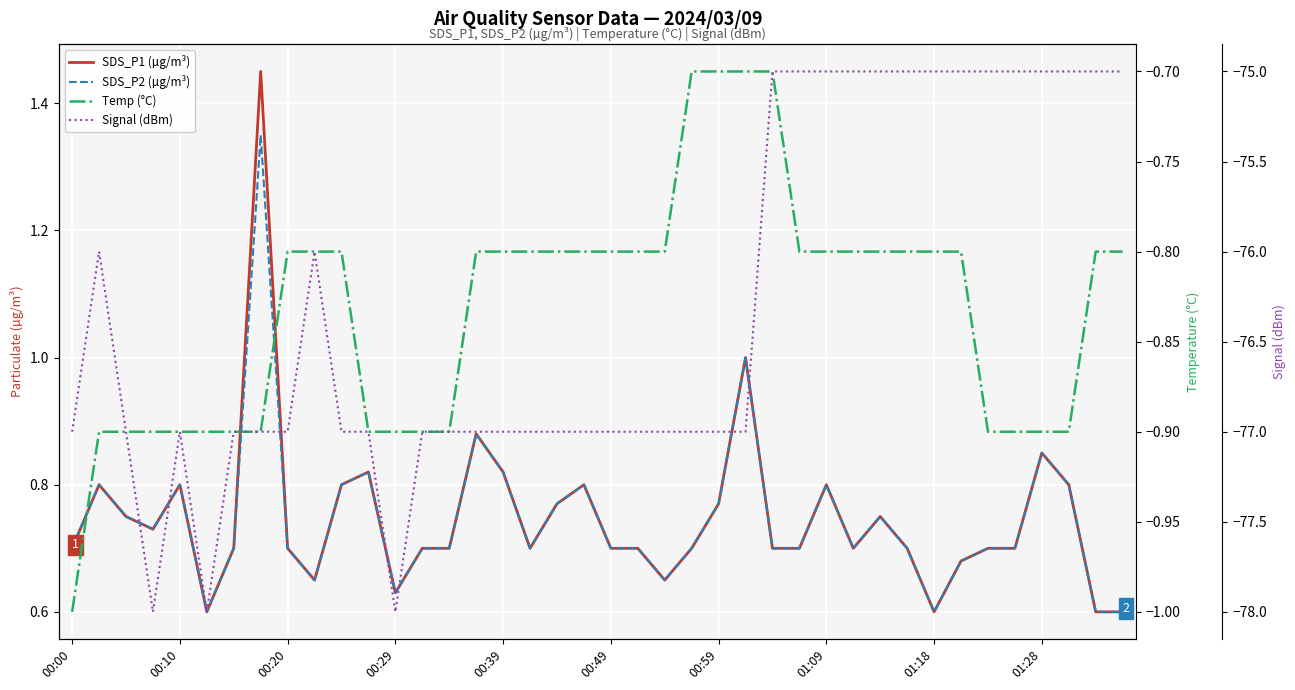

Is the value of SDS_P1 (µg/m³) at 01:18 greater than the value of SDS_P2 (µg/m³) at 00:59?

No